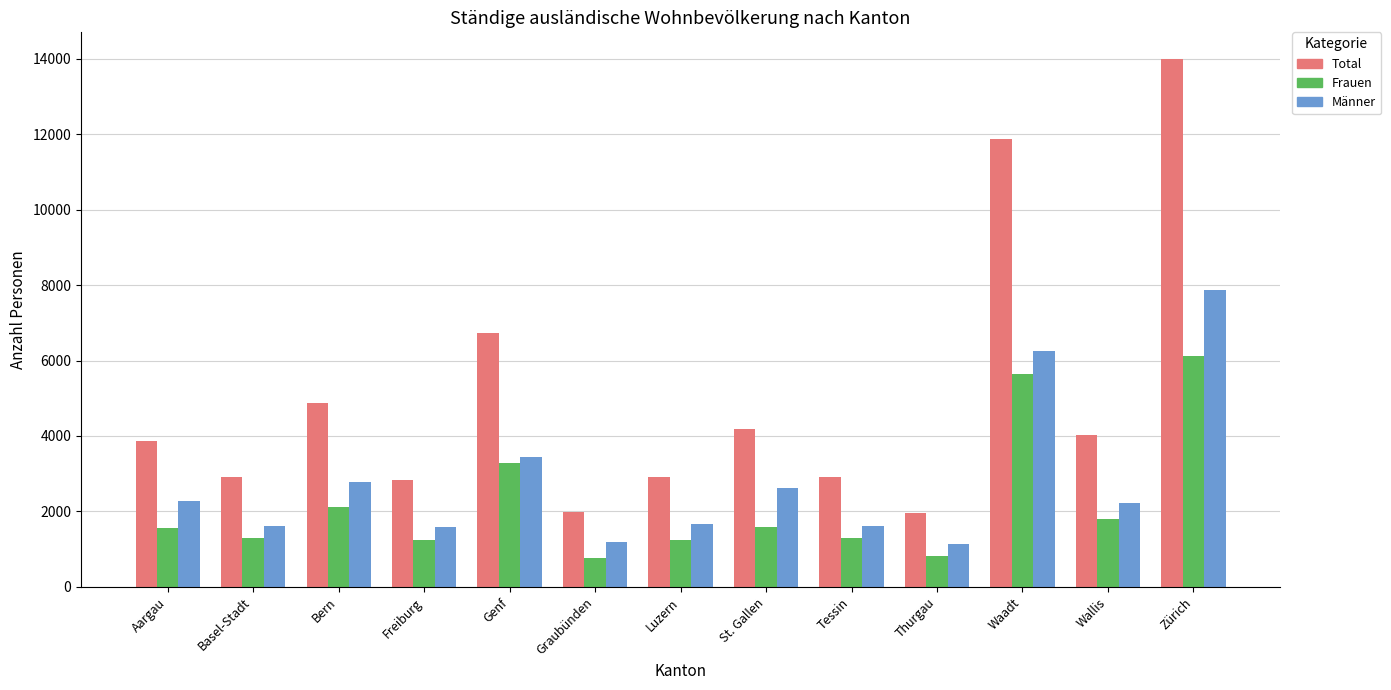

What is the difference between the highest and lowest values at Bern?

2776